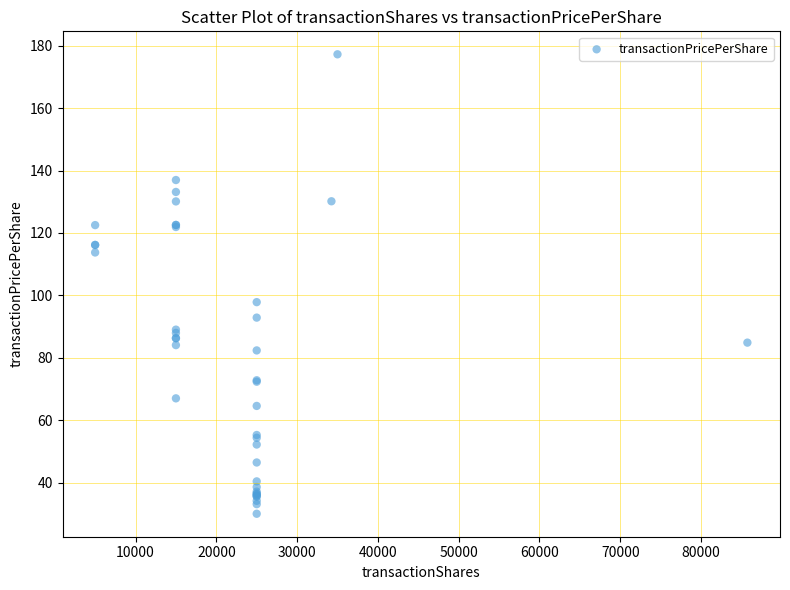

What Y value in the scatter plot is closest to 103?

97.8